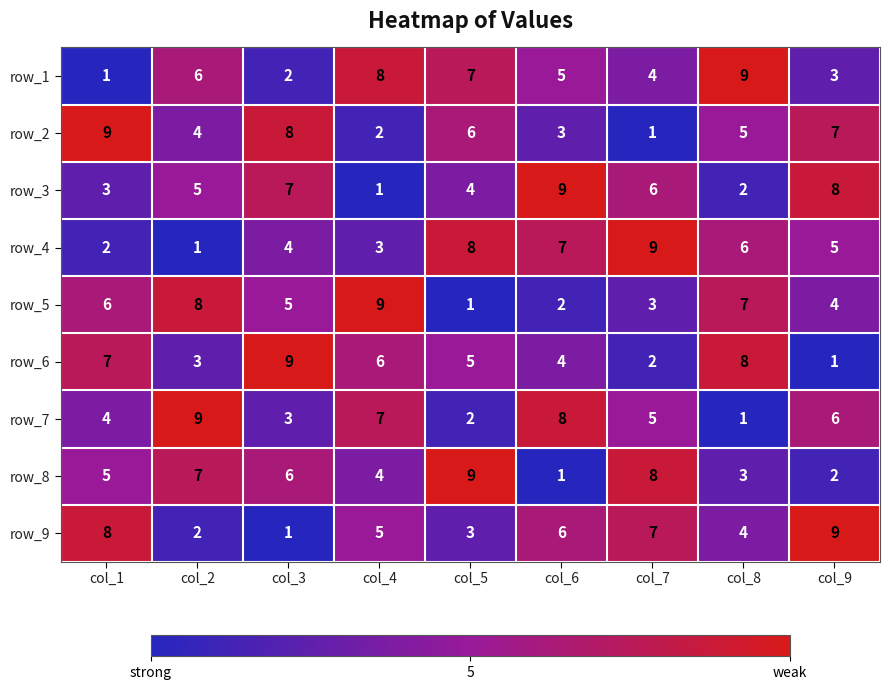

What value does the row_6 series have at col_9?

1